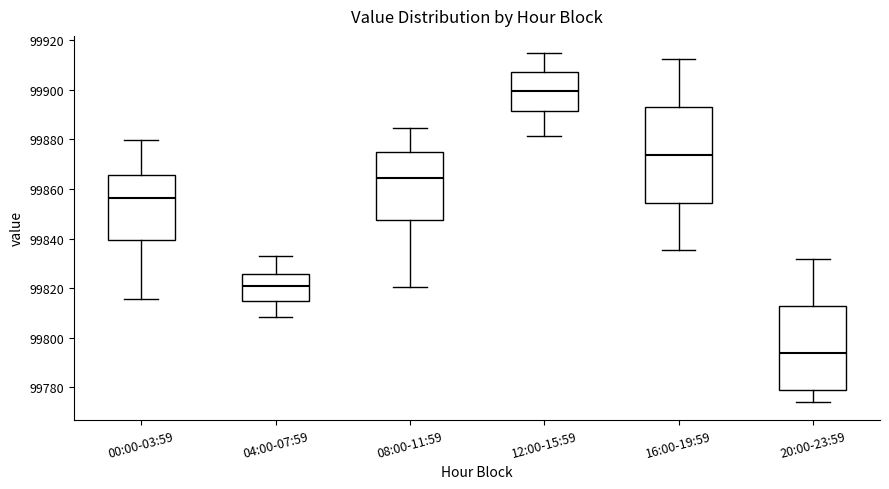

Reading left to right, read every box against the y-axis: the position of its median line, the range the box covers, and the ends of its whiskers. The values are not printed on the chart, so give them approximately, as read against the axis.

00:00-03:59: median 99856, box 99840 to 99866, whiskers 99816 to 99880
04:00-07:59: median 99822, box 99814 to 99826, whiskers 99808 to 99832
08:00-11:59: median 99864, box 99848 to 99874, whiskers 99820 to 99884
12:00-15:59: median 99900, box 99892 to 99908, whiskers 99882 to 99914
16:00-19:59: median 99874, box 99854 to 99894, whiskers 99836 to 99912
20:00-23:59: median 99794, box 99780 to 99812, whiskers 99774 to 99832